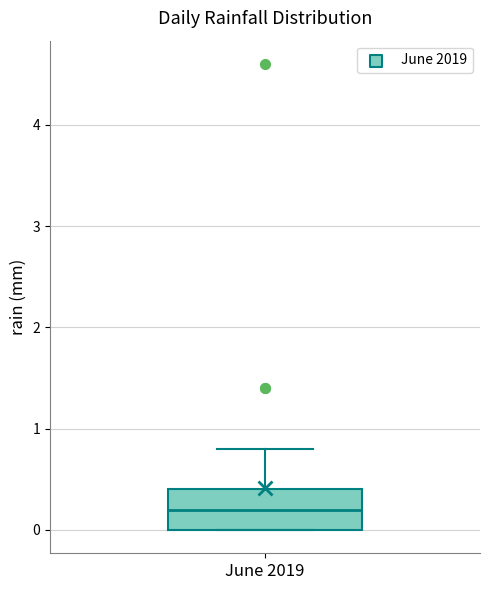

Read this box plot against the y-axis: the position of the median line, the range covered by the box, and the ends of both whiskers. The values are not printed on the chart, so give them approximately, as read against the axis.

median 0.2, box 0.0 to 0.4, whiskers 0.0 to 0.8